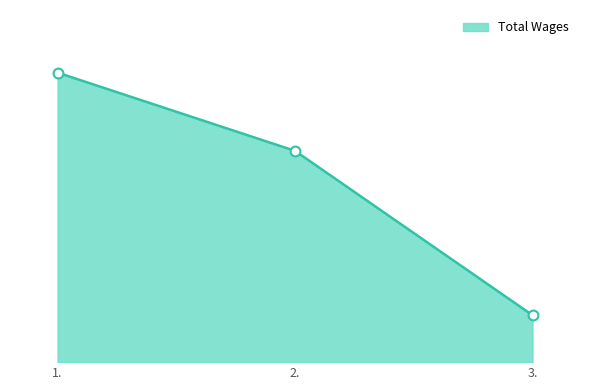

What is the change in value from 2. to 3.?

-126